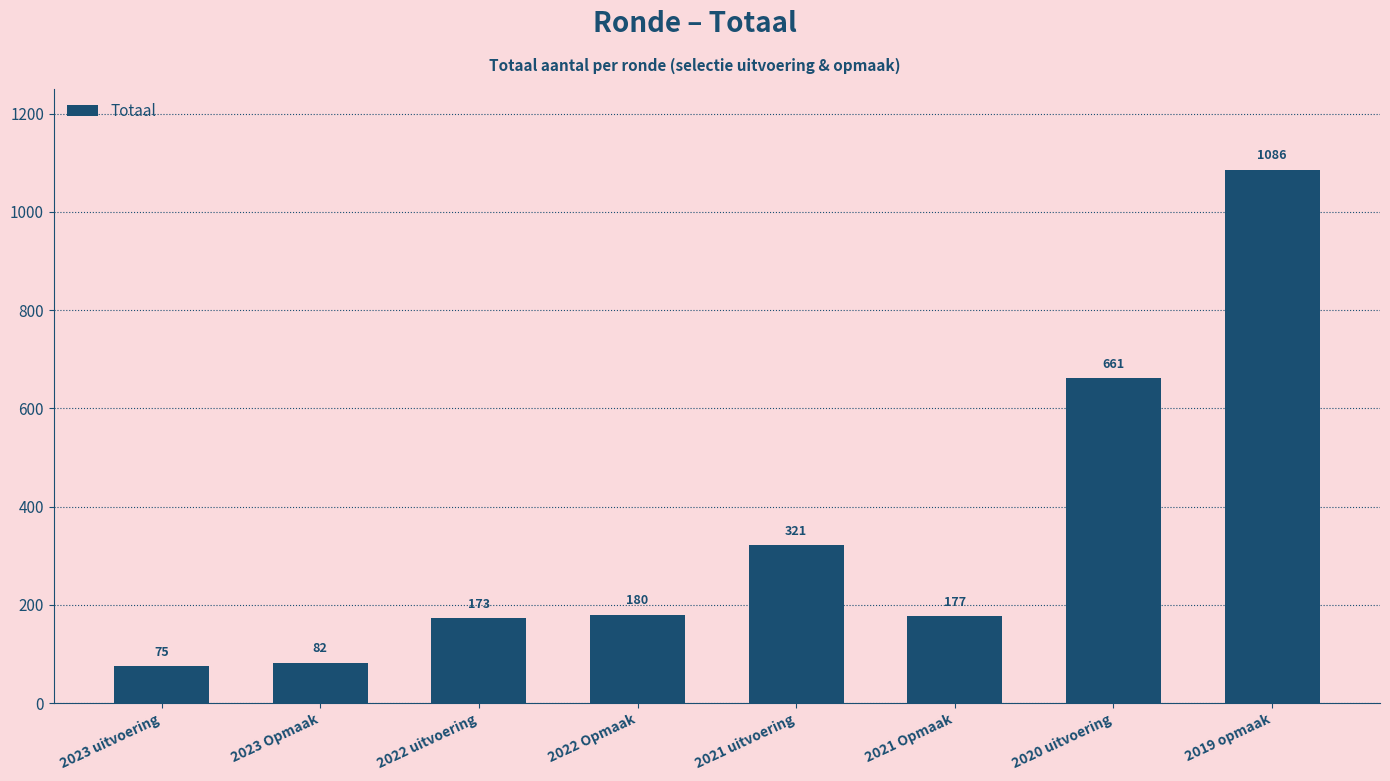

Are the bars grouped side by side (vs. stacked)?

No